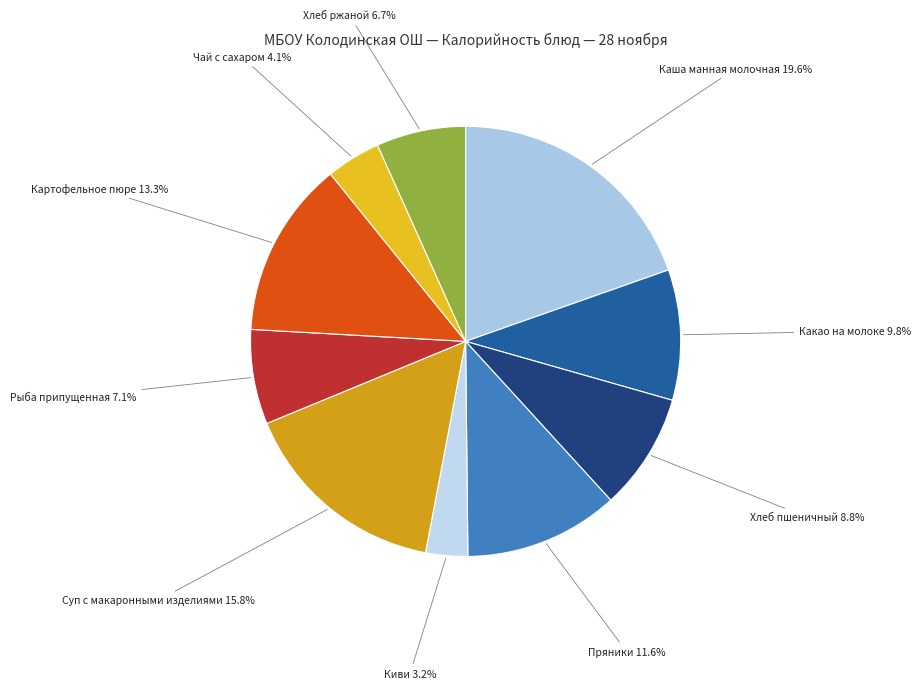

To the nearest percent, what percentage of the pie is Рыба припущенная?

7%